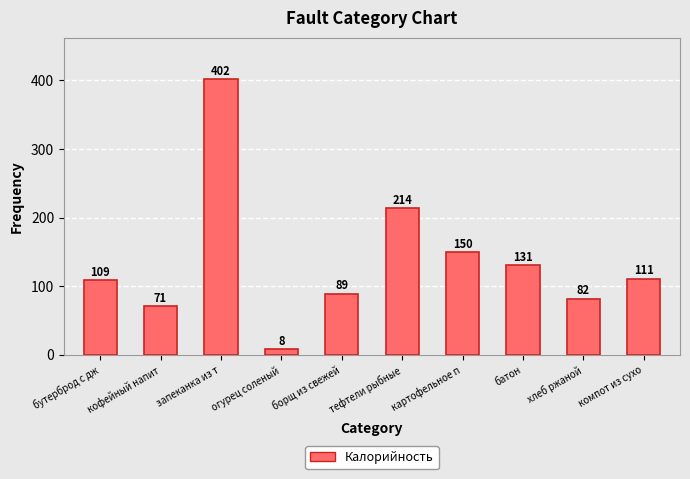

The value at запеканка из т is 402.0. True or false?

True